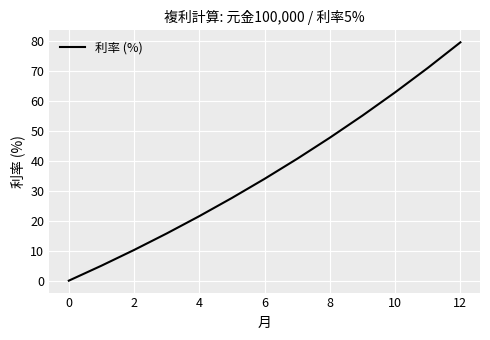

What is the difference between the maximum and minimum values?

79.6